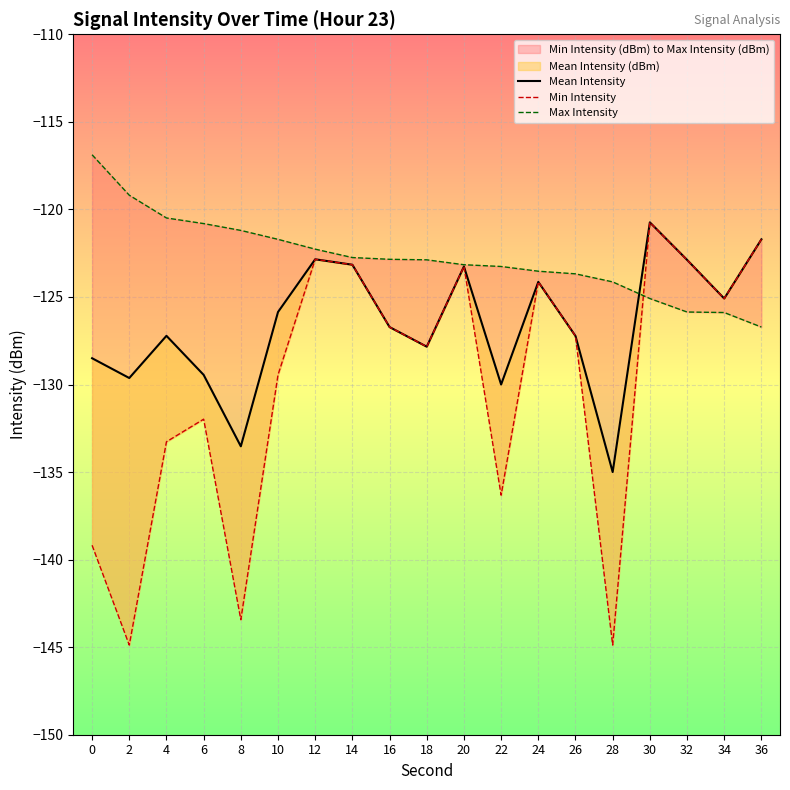

Is it true that Mean Intensity equals -60.3 at 24?

False